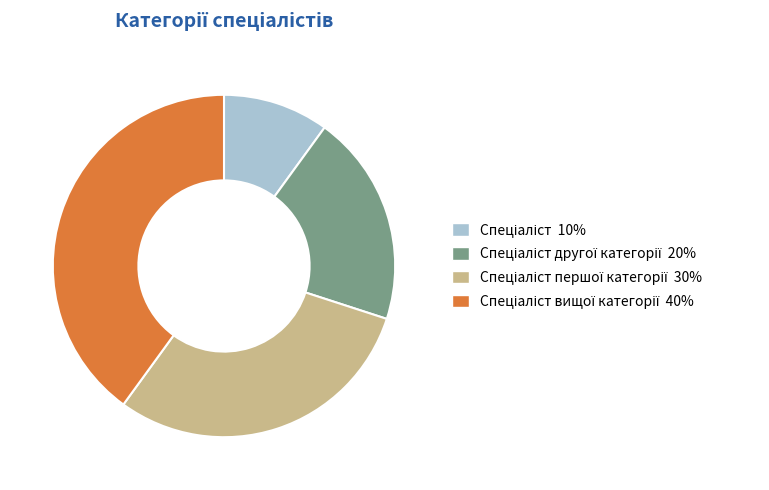

Is there any slice that represents more than half of the pie?

No